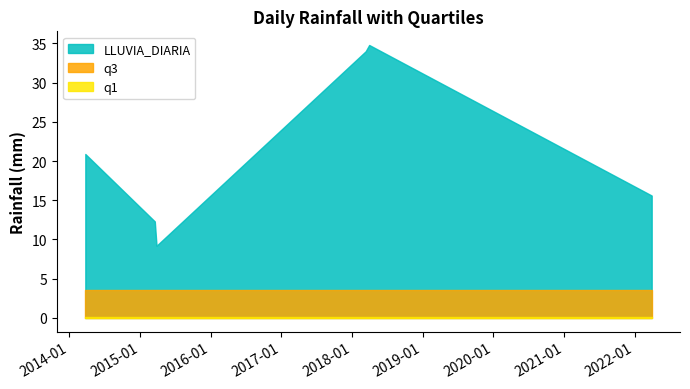

Is it true that q3 equals 3.6 at 2022-03-30?

True